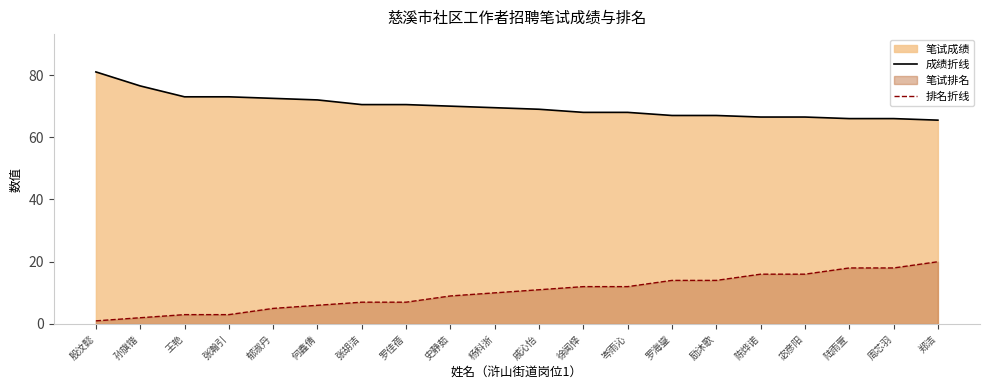

Rank the series by their average value, from lowest to highest.

排名折线, 成绩折线